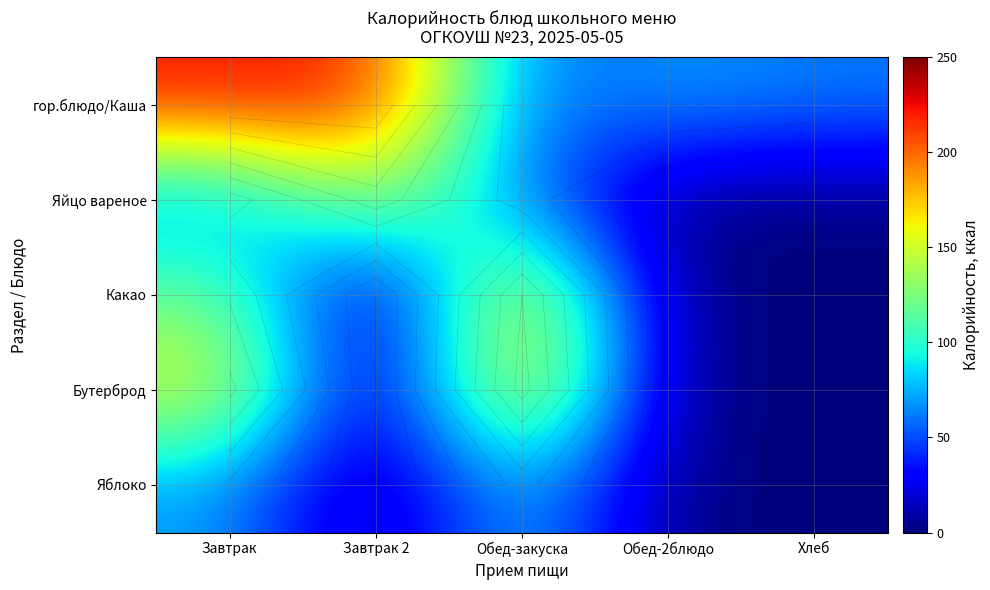

What is the average value of the гор.блюдо/Каша series?

125.6